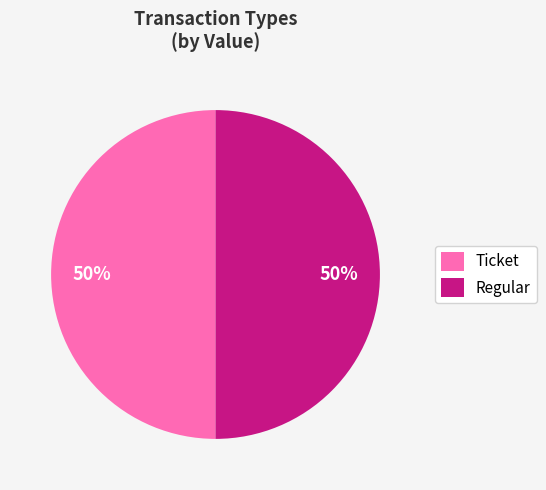

True or false: Regular accounts for 50% of the total.

True